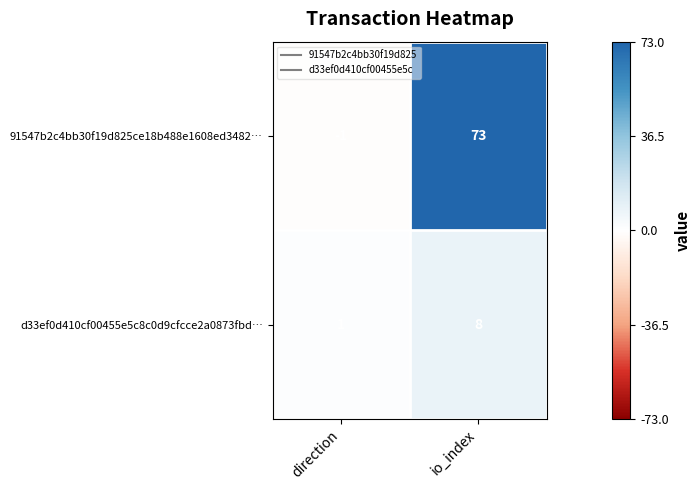

True or false: d33ef0d410cf00455e5c8c0d9cfcce2a0873fbd… has a value of 1 at direction.

True